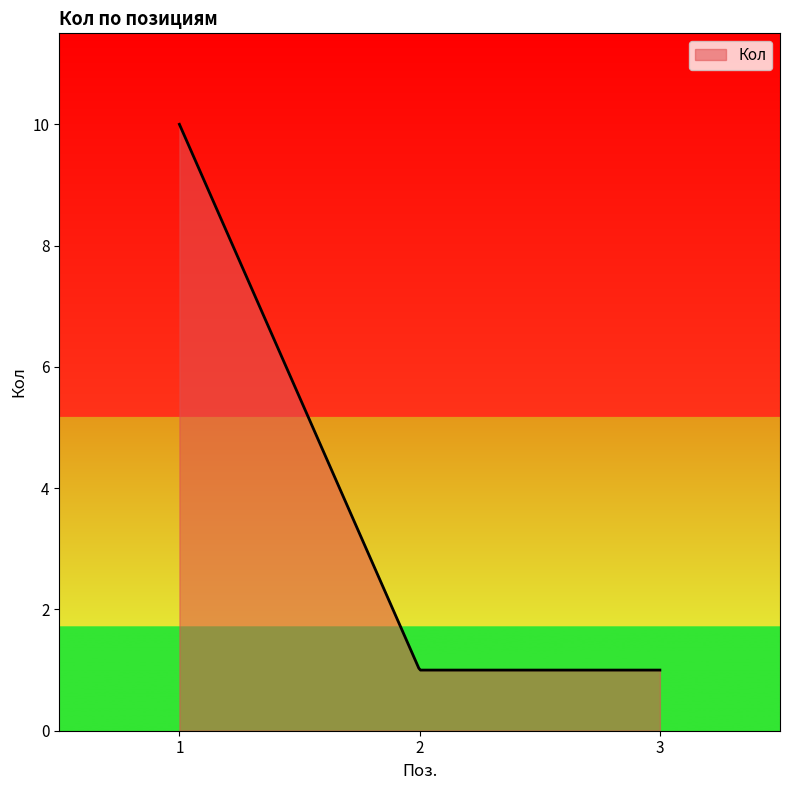

What is the smallest value displayed?

1.0